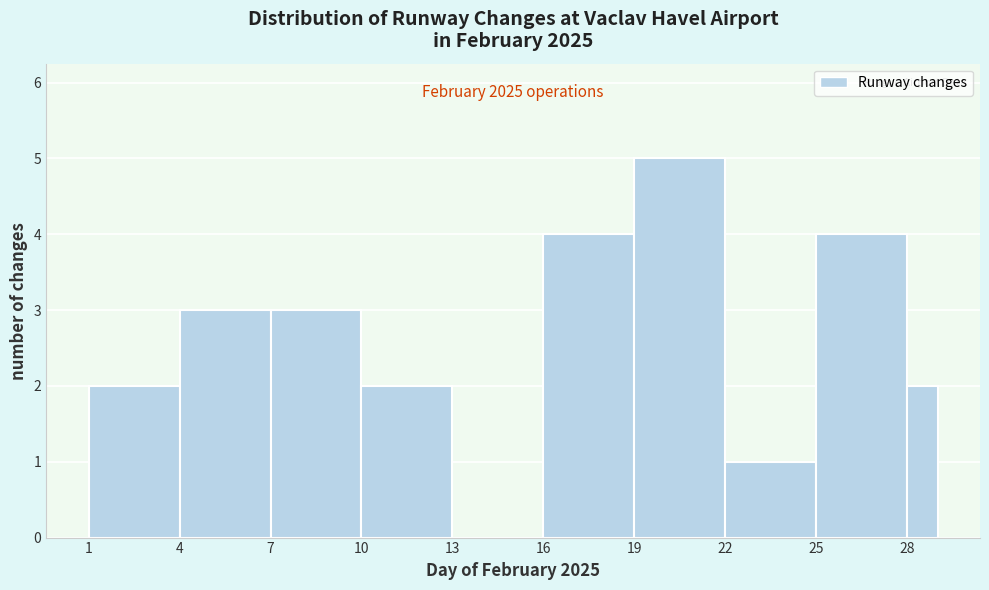

Read against the x-axis, roughly where is the centre of the tallest bar?

20.5